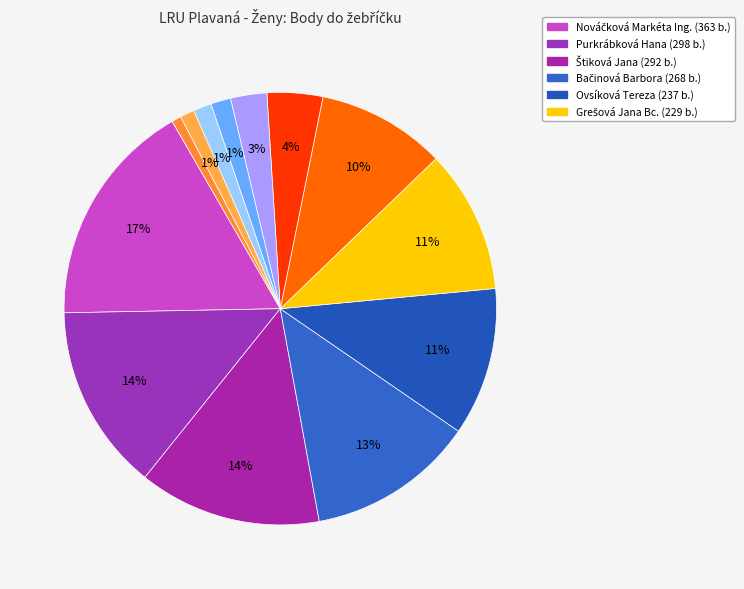

Count the number of slices in the pie.

13